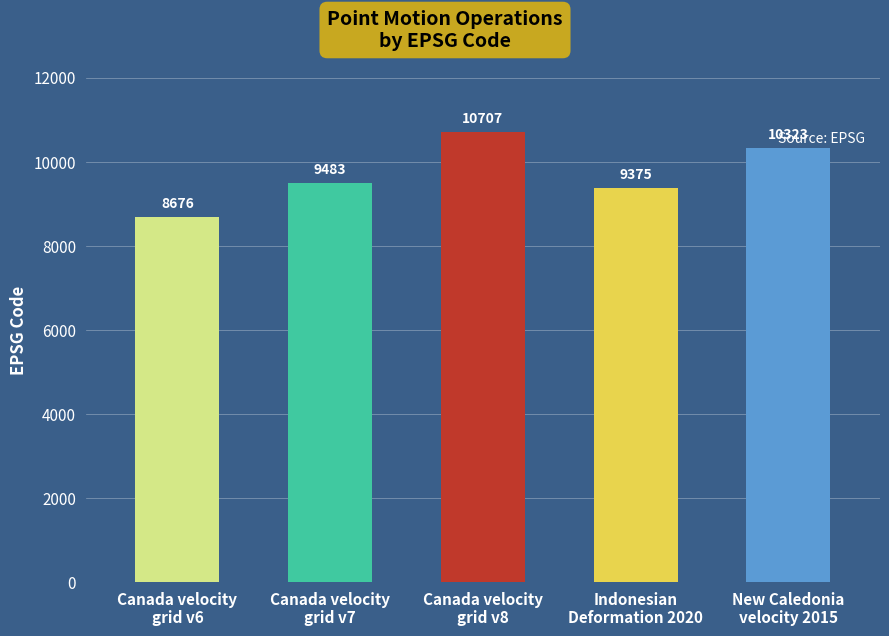

What is the difference between the second highest and minimum values?

1647